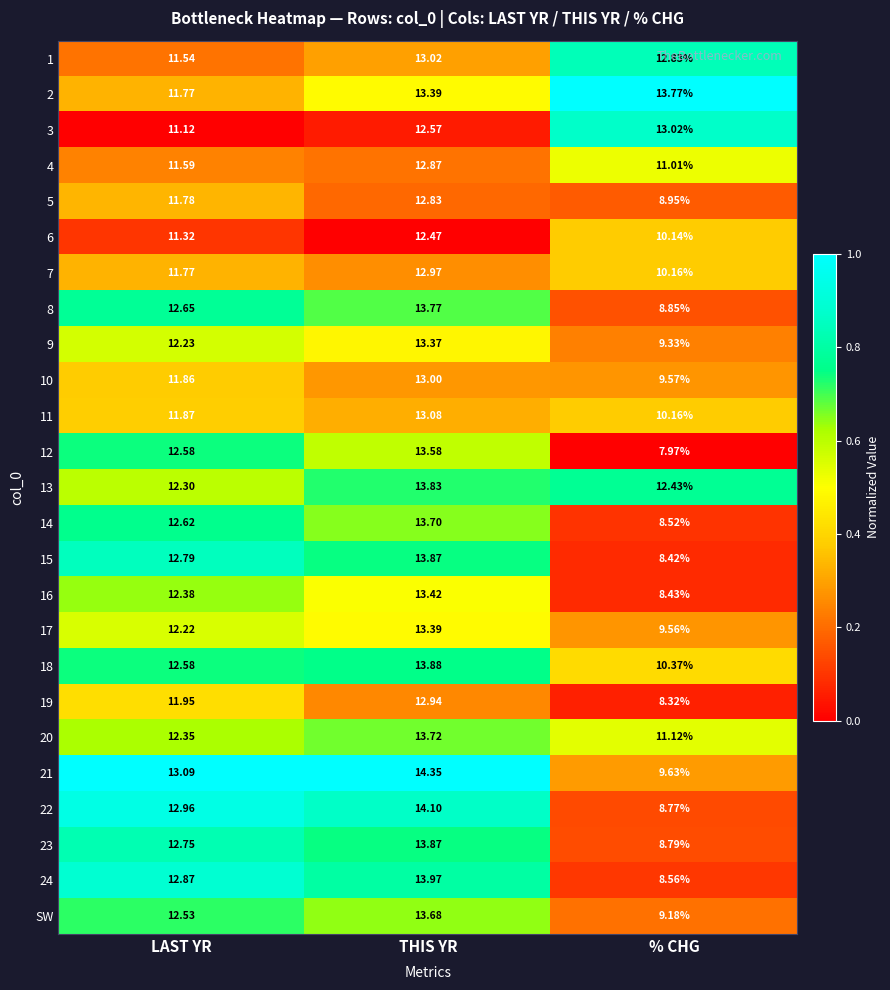

Which category has the highest value across all series?

THIS YR